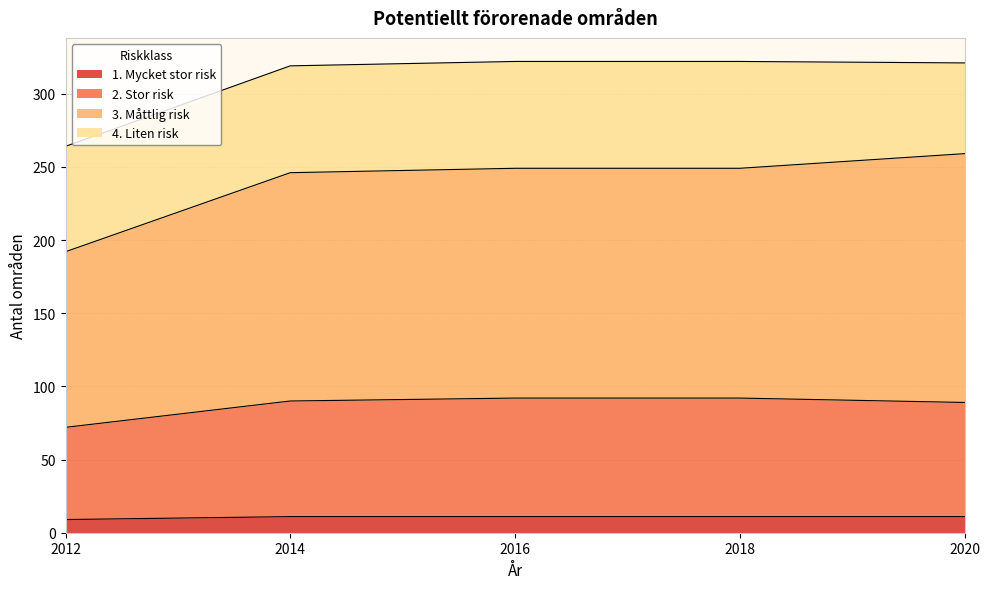

Which label corresponds to the smallest value in the chart?

2012